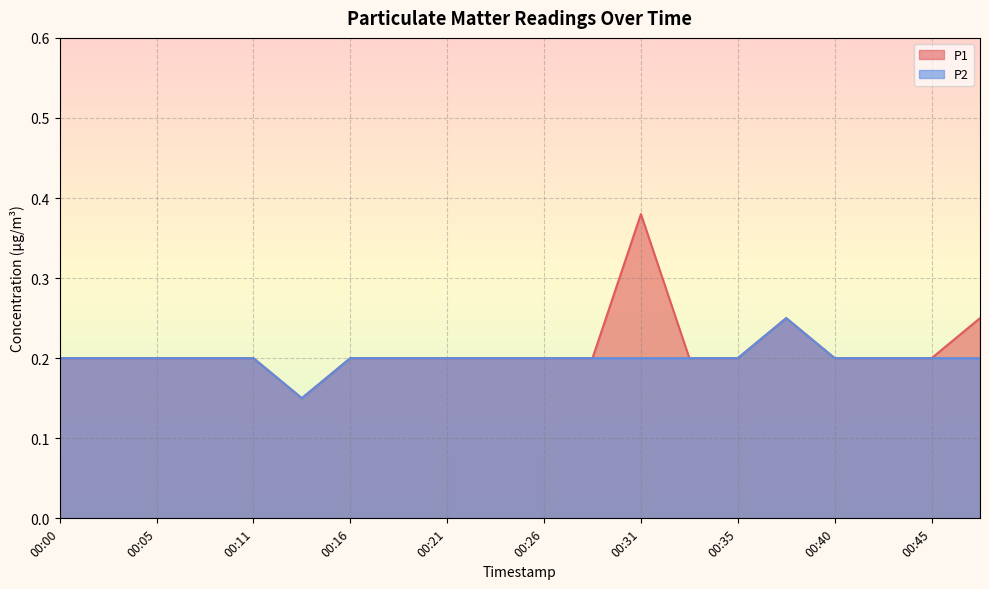

True or false: P1 and P2 cross at least once.

False